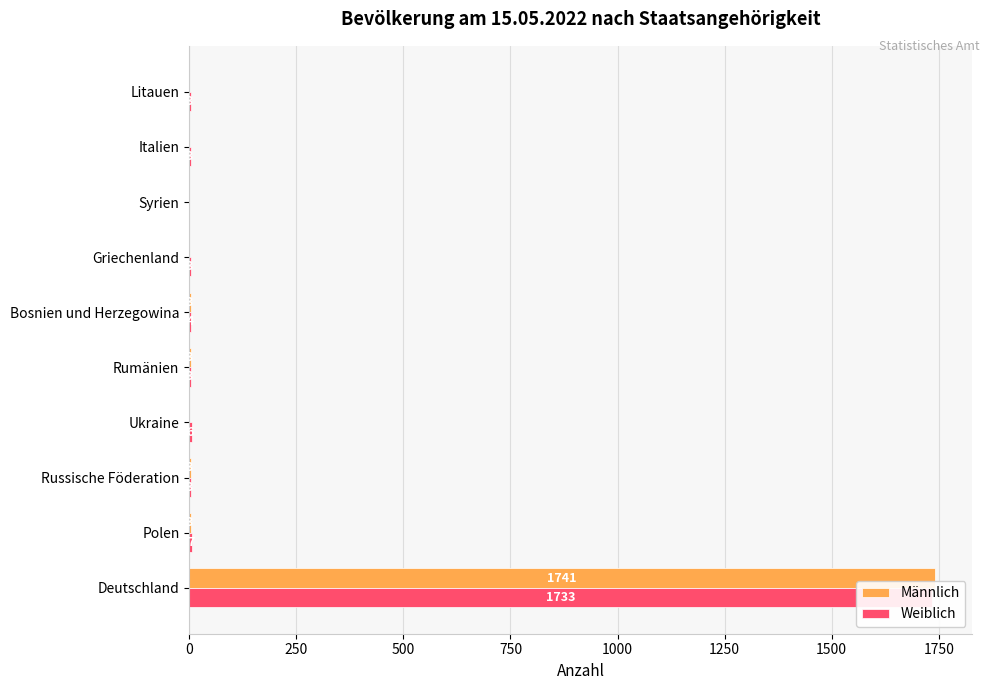

What is the difference between the maximum and minimum values in the Weiblich series?

1733